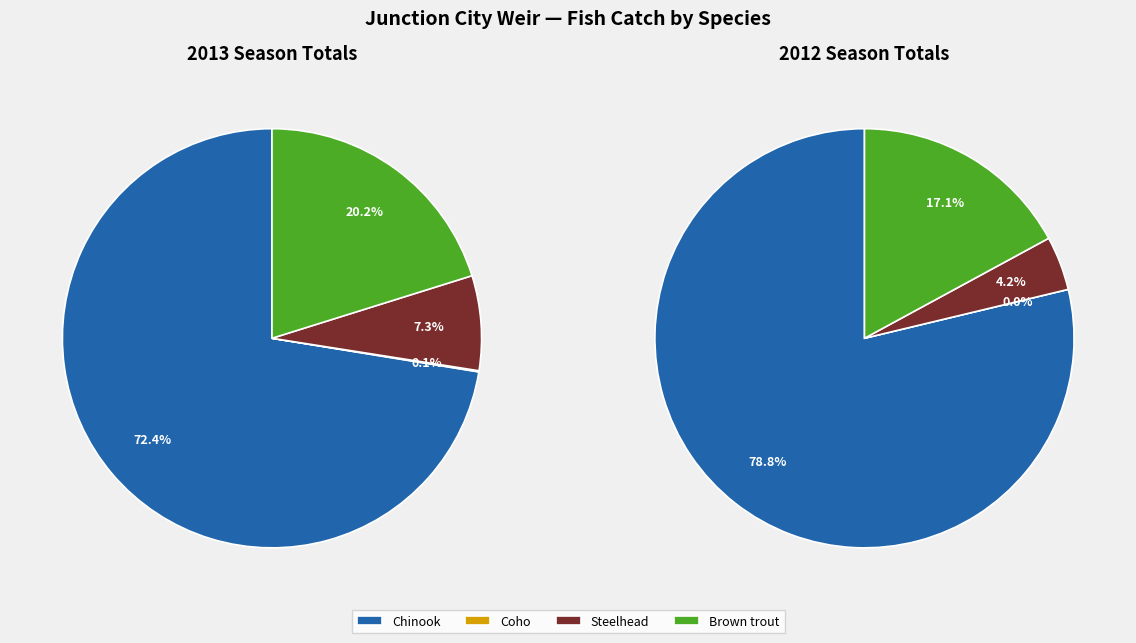

Rank the categories by value from highest to lowest.

Chinook, Brown trout, Steelhead, Coho